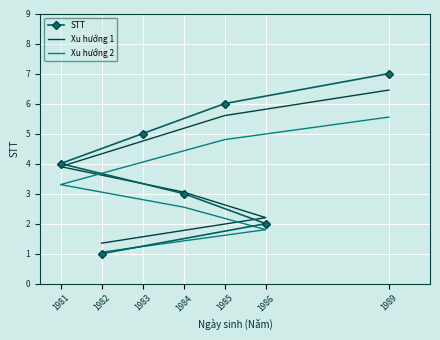

Read the Xu hướng 2 value at 1982.

1.1